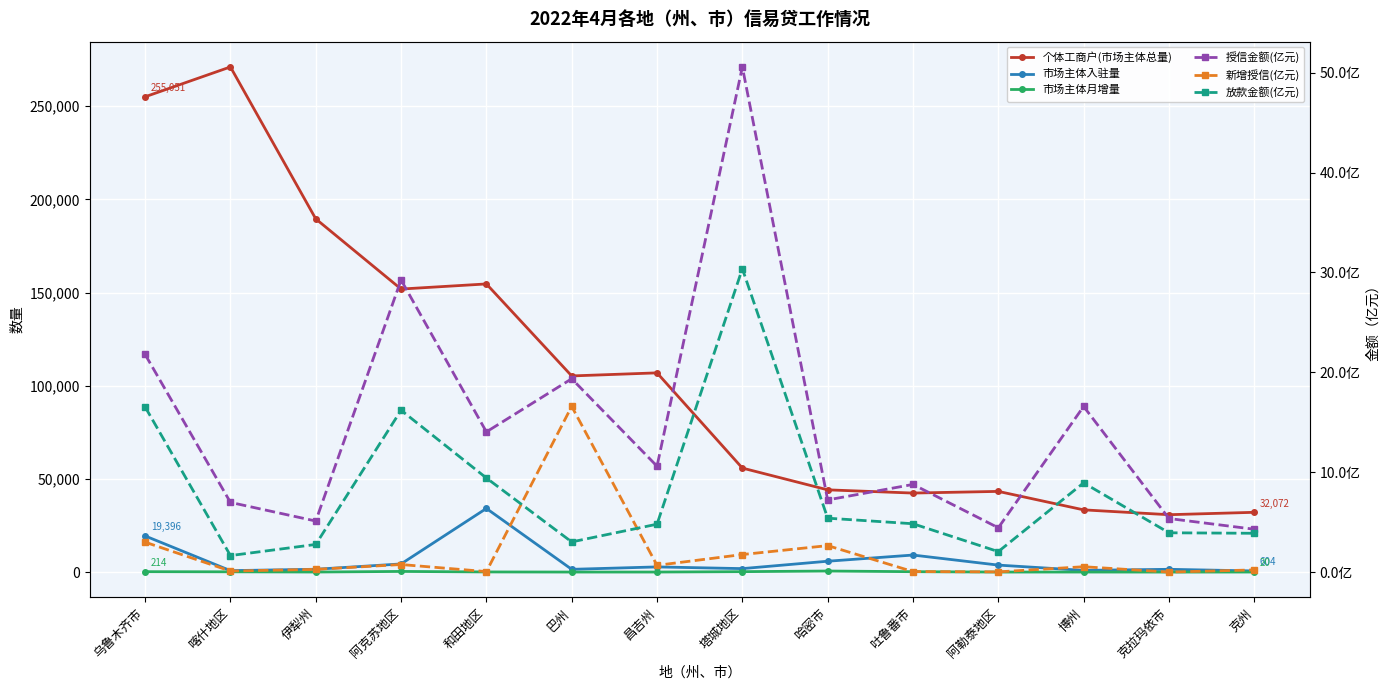

What is the difference between the maximum and minimum values in the 个体工商户(市场主体总量) series?

240284.0